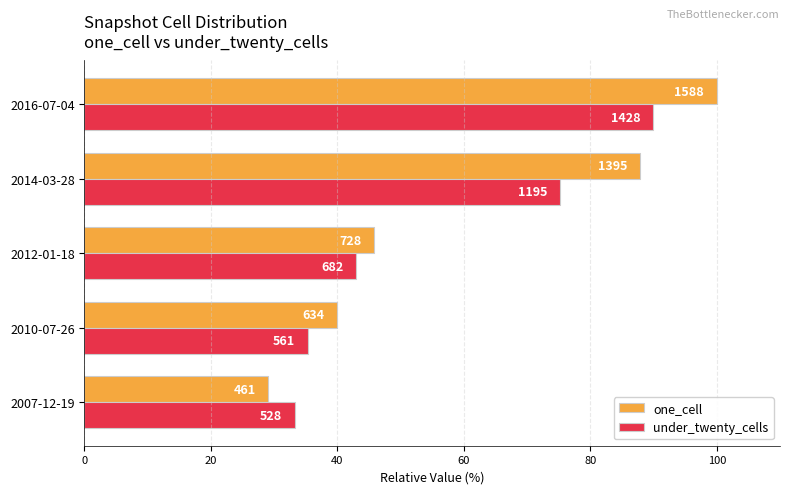

What are all the series names shown in the legend?

one_cell, under_twenty_cells